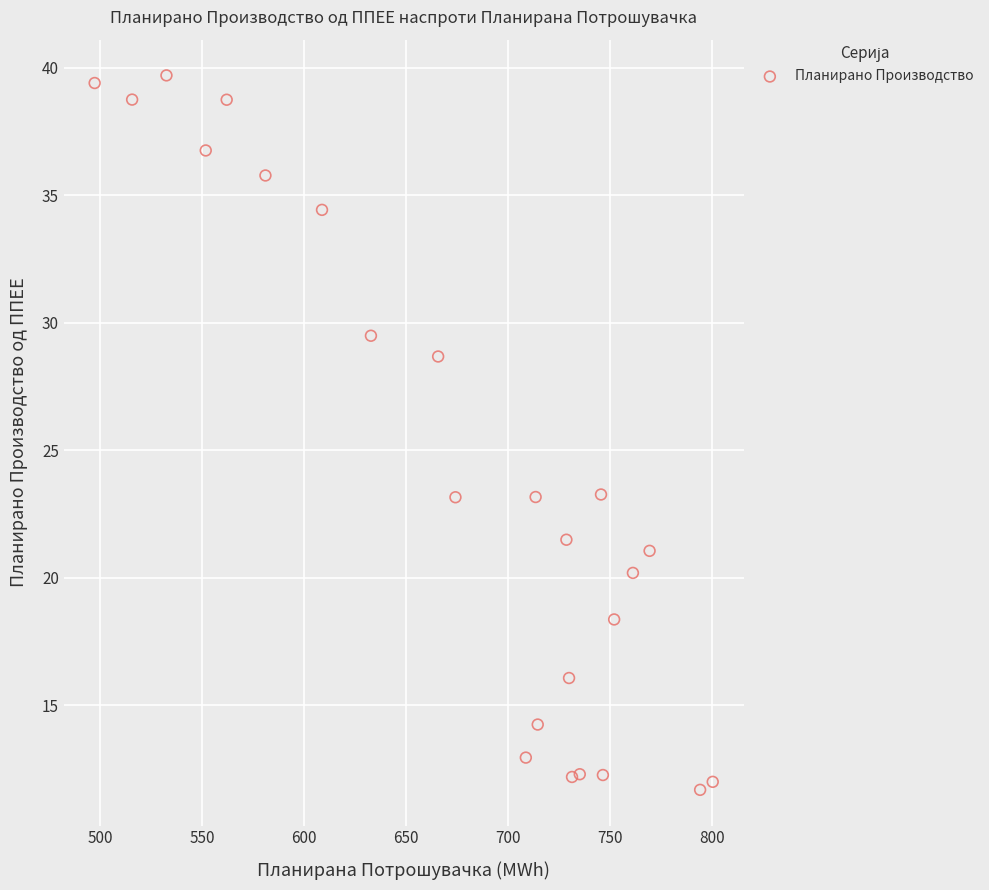

What is the range of X values (max minus min)?

303.1